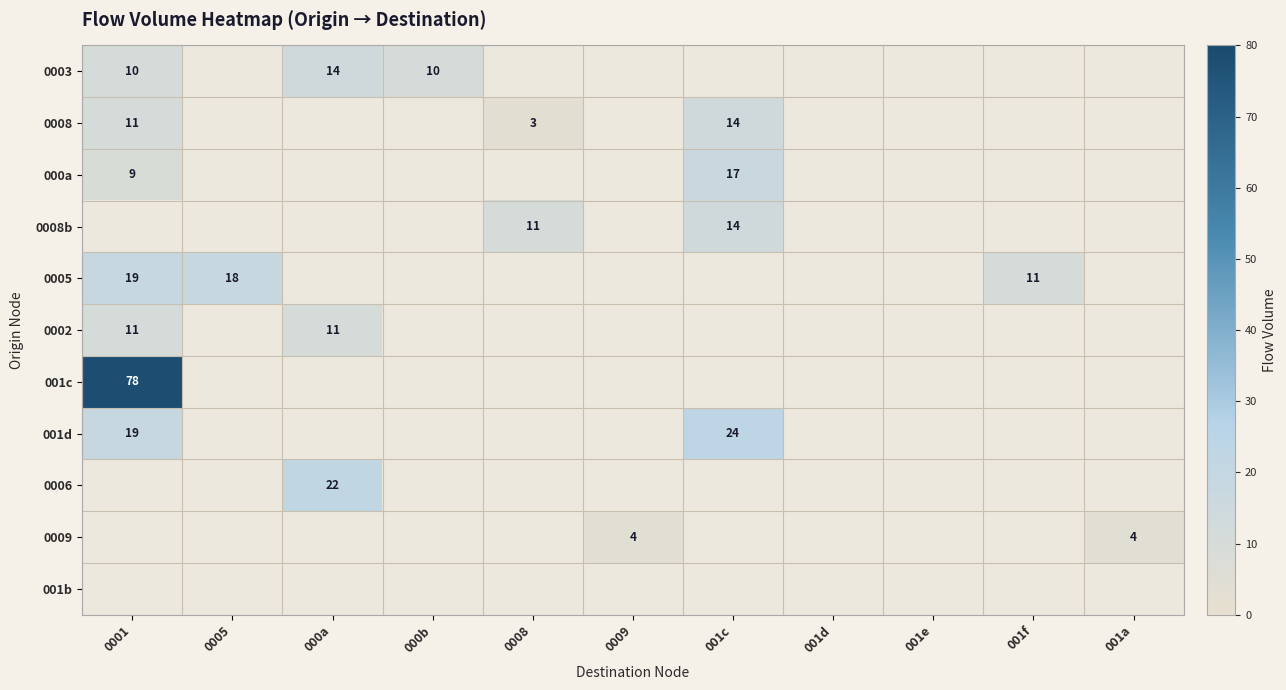

True or false: 0003 has a value of 14 at 000a.

True